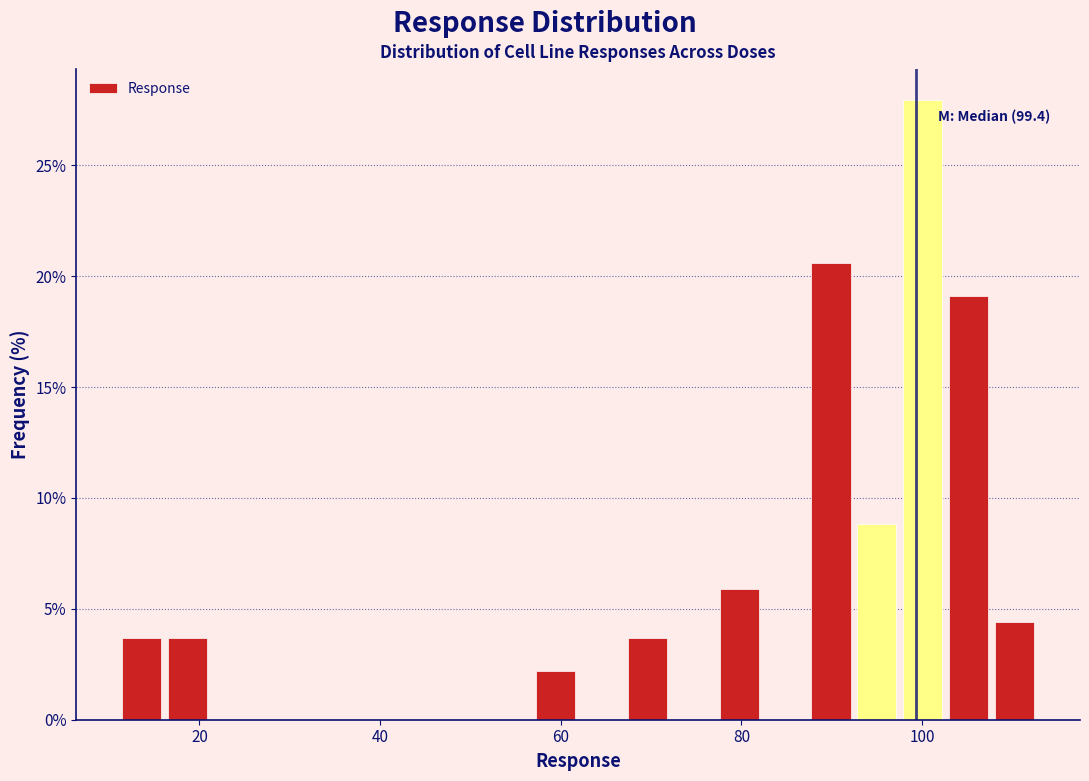

Read against the x-axis, roughly where is the centre of the tallest bar?

100